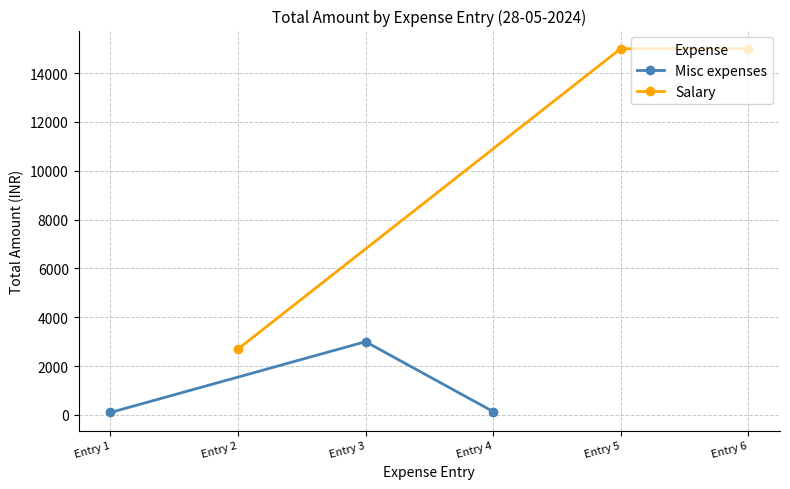

What is the maximum value shown in the chart?

15000